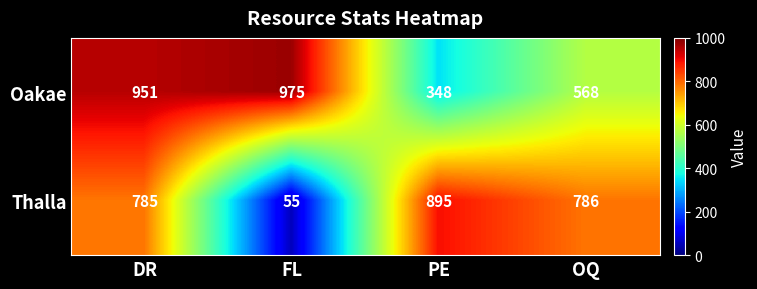

What is the difference between the highest and lowest values at DR?

166